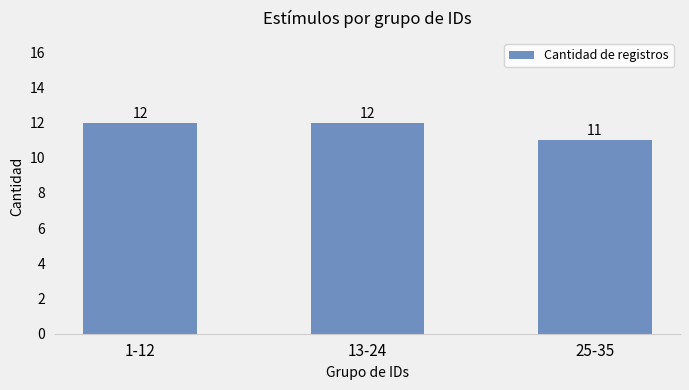

The chart shows a value of 19 at 25-35. True or false?

False